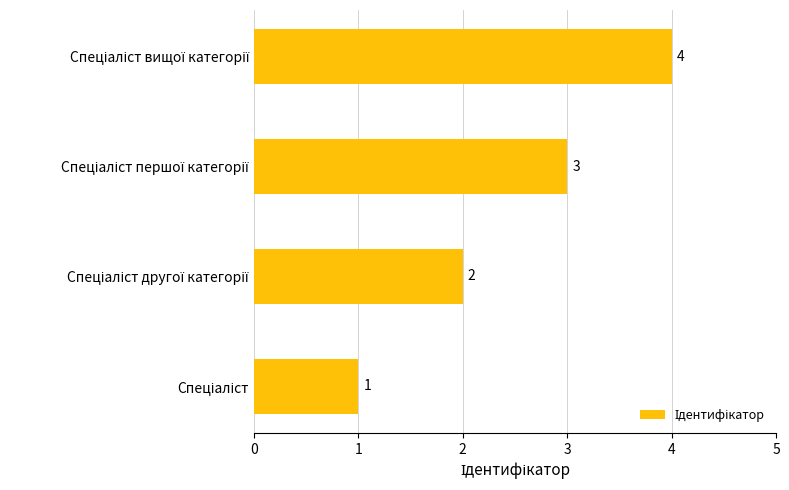

Are the bars grouped side by side (vs. stacked)?

No